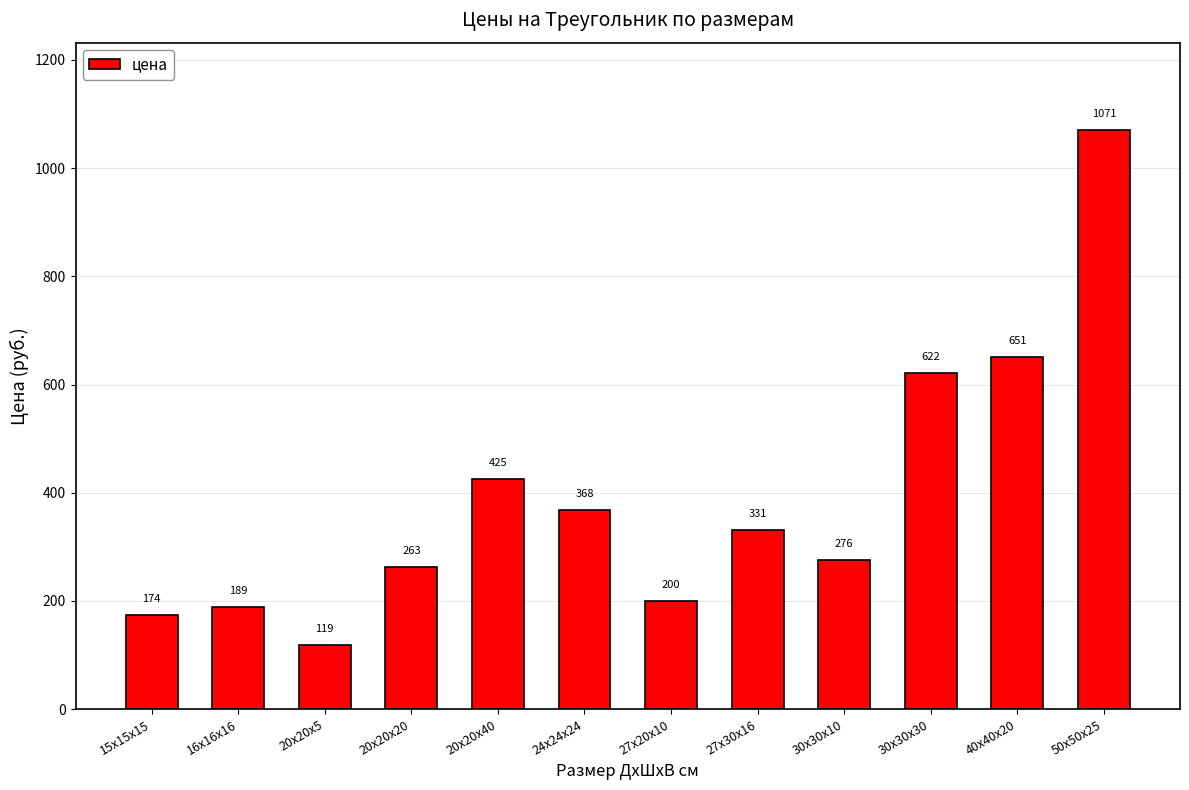

Read the value at 30х30х30, to the nearest 100.

600